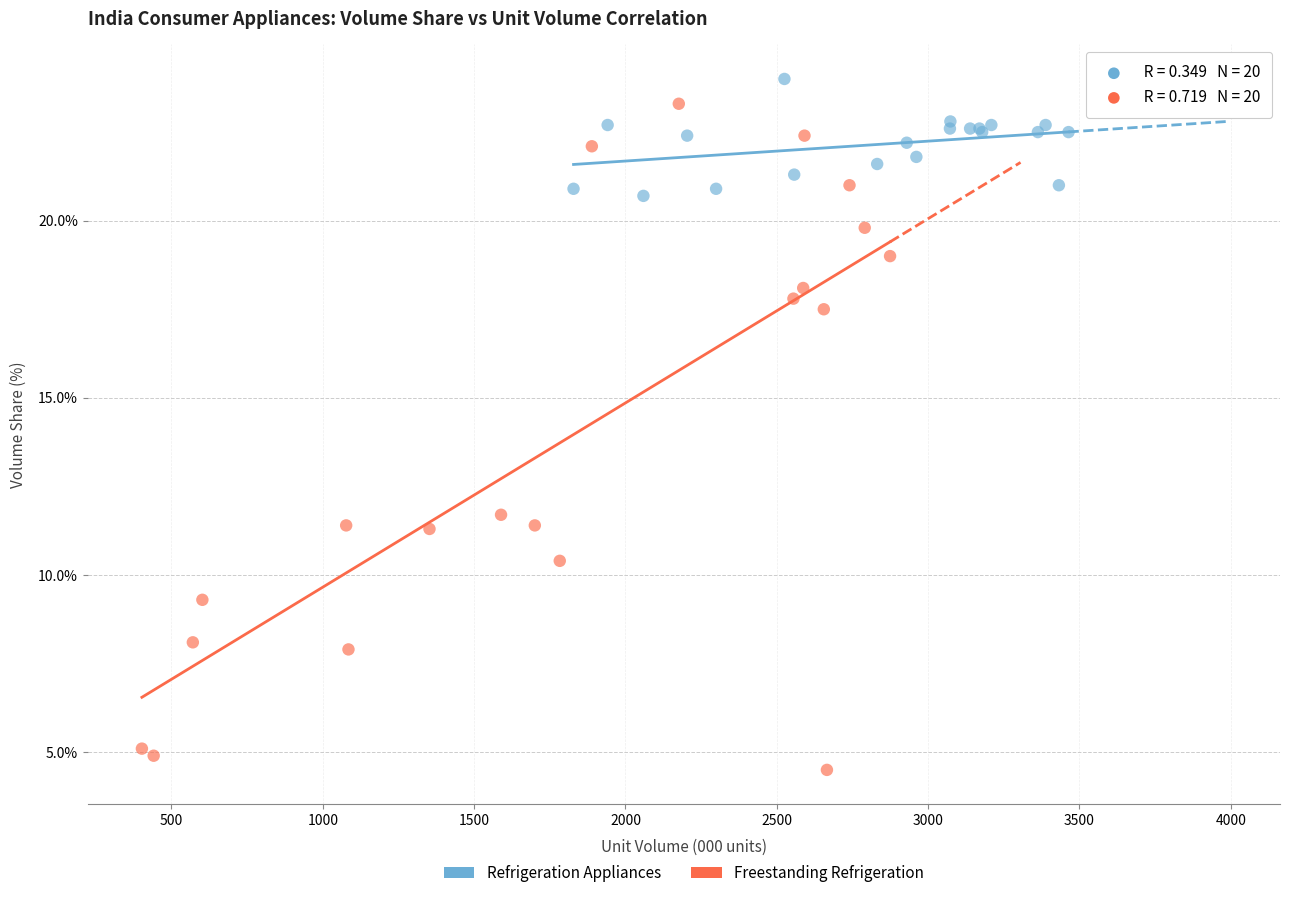

Which series has the widest spread of Y values?

Freestanding Refrigeration